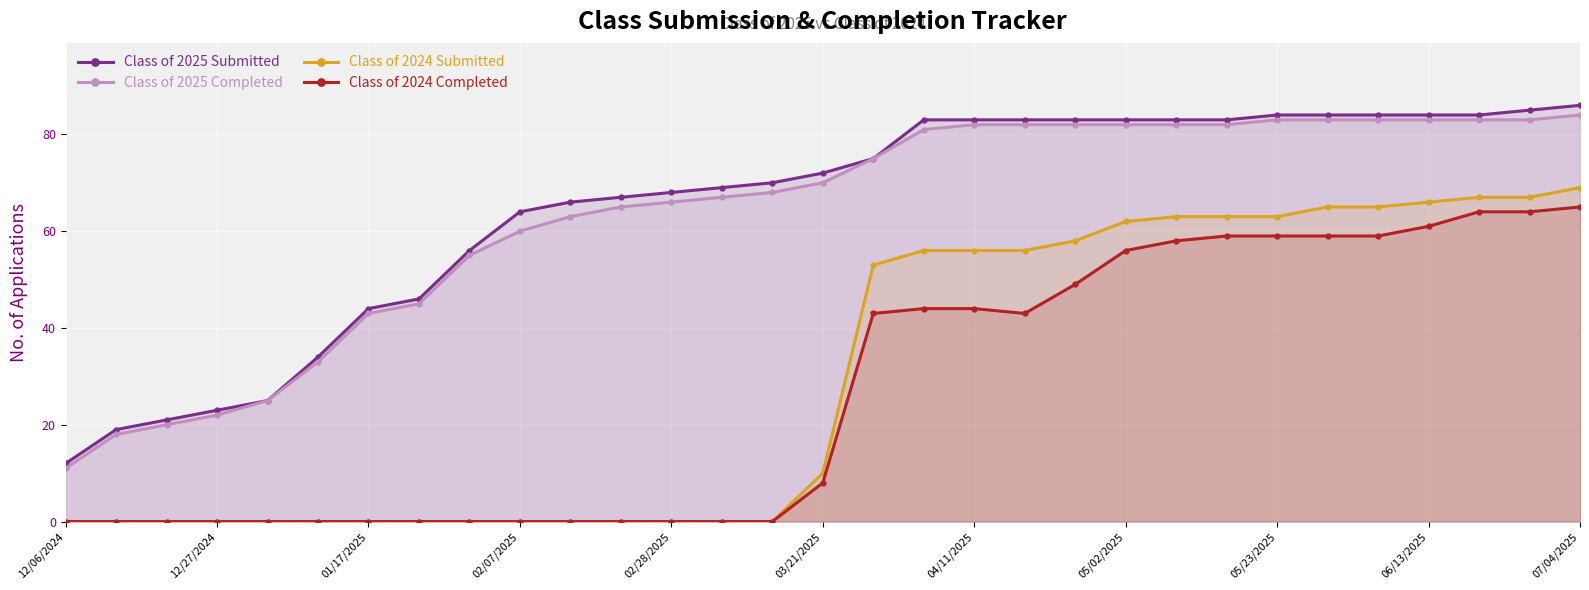

At which label does Class of 2025 Completed reach its minimum?

12/06/2024